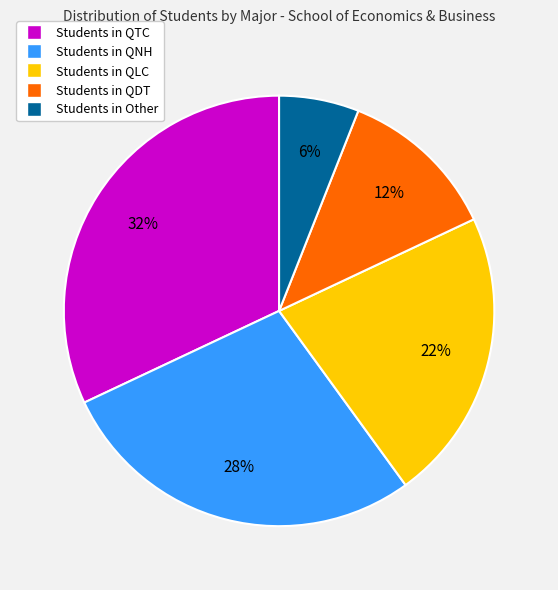

Is there any slice that represents more than half of the pie?

No